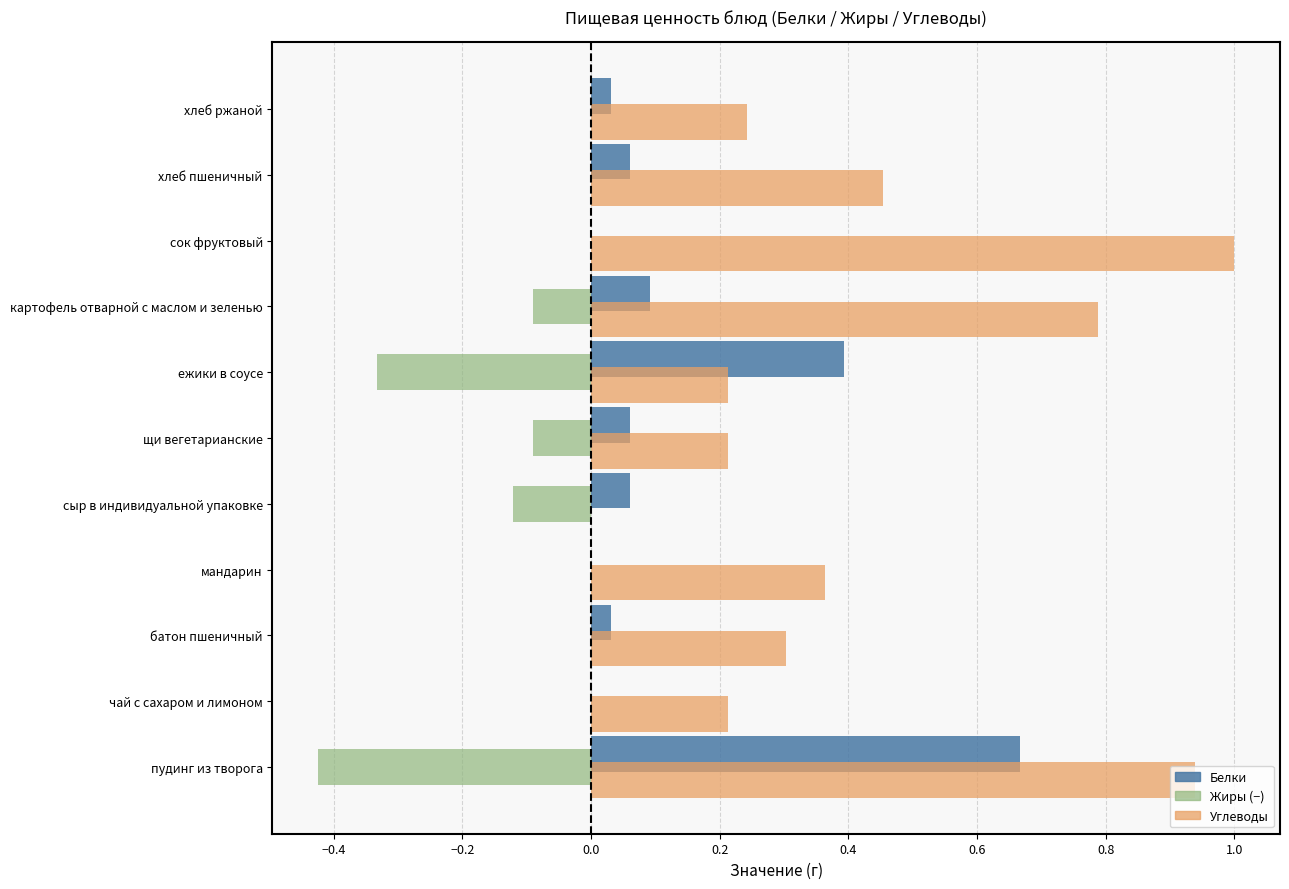

At which category is the sum across all series the highest?

пудинг из творога